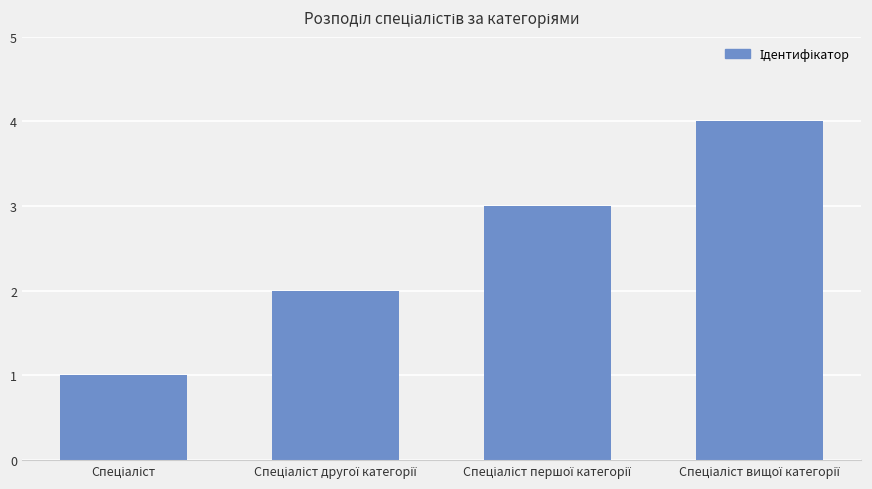

How many bars are there in total?

4